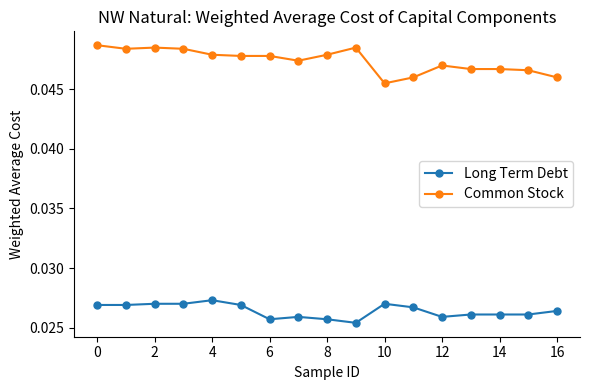

True or false: Long Term Debt and Common Stock intersect in this chart.

False